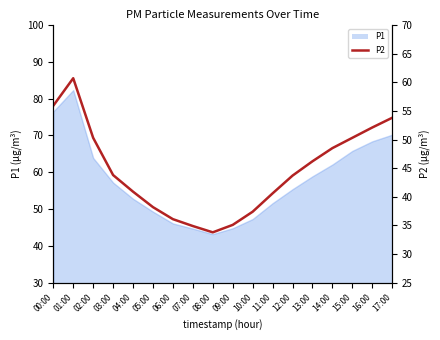

Reading left to right, extract all data points from this chart.

55.9	60.7	50.3	43.8	40.9	38.2	36.1	34.9	33.8	35.1	37.4	40.6	43.7	46.2	48.5	50.3	52.1	53.8